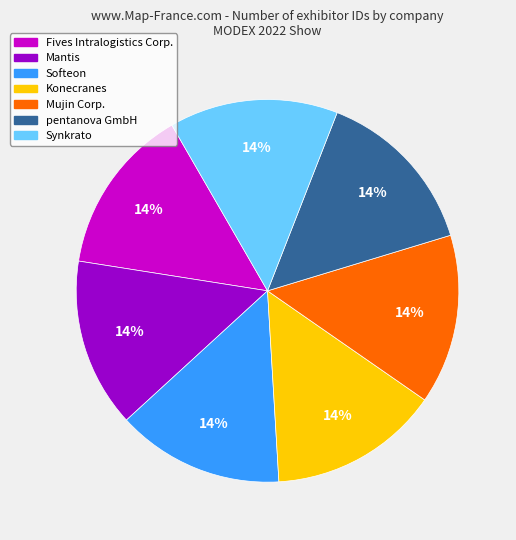

What is the ratio of the value at Mantis to the value at Fives Intralogistics Corp.?

1.0